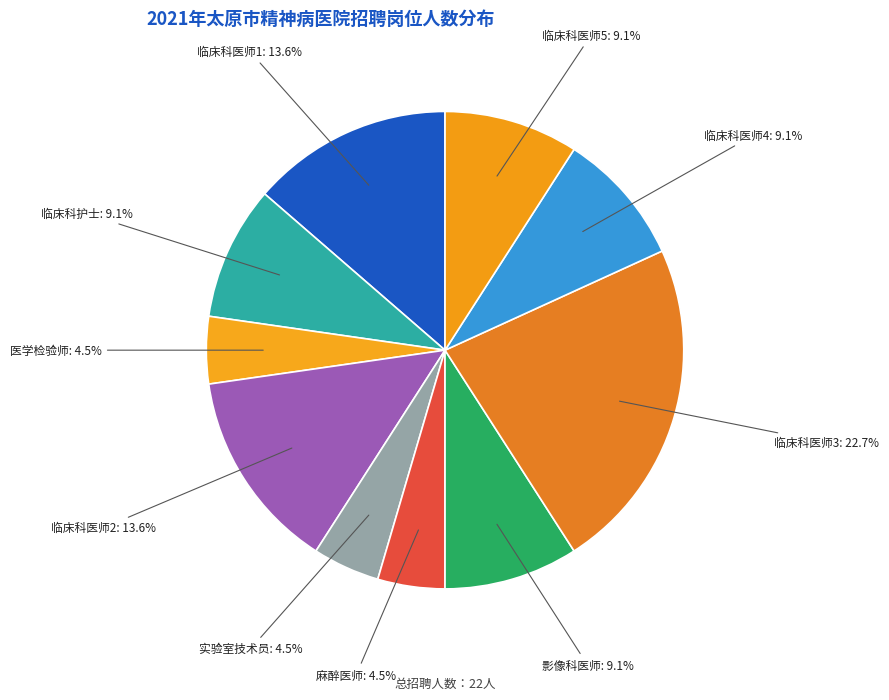

How many slices are in this pie chart?

10